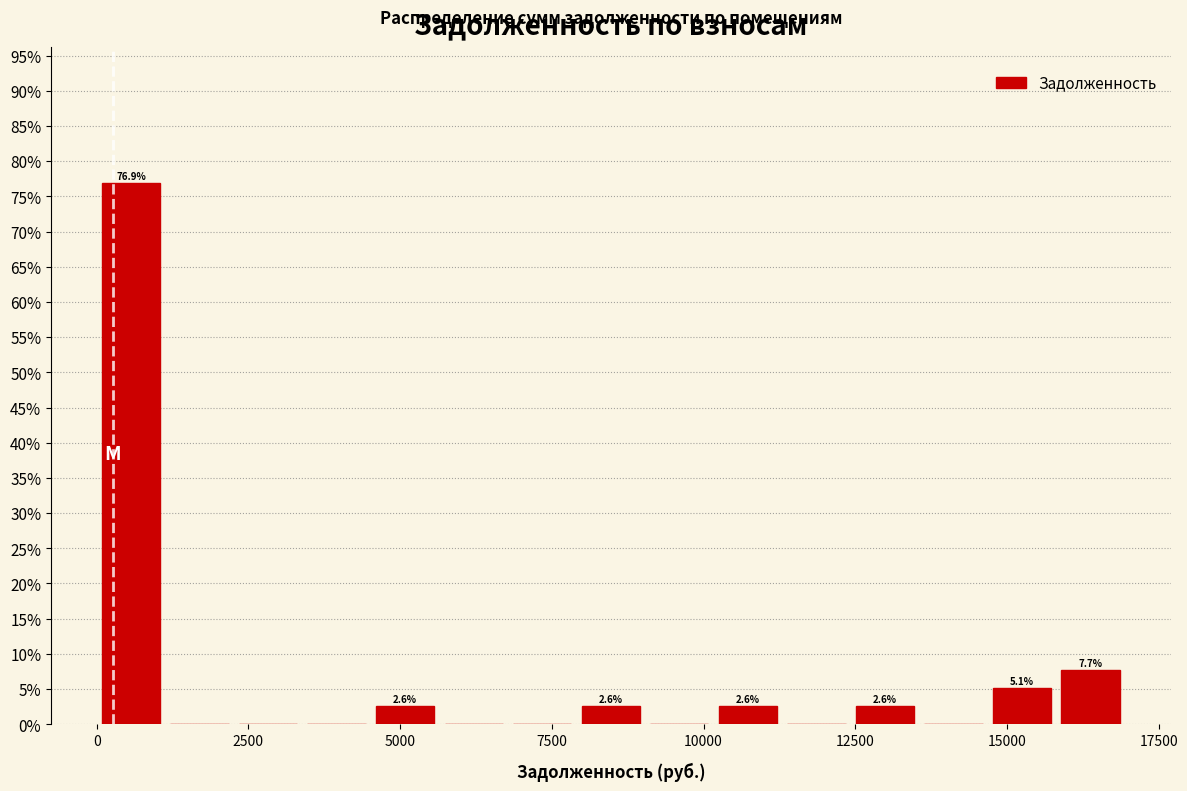

Read against the x-axis, roughly where is the centre of the tallest bar?

500